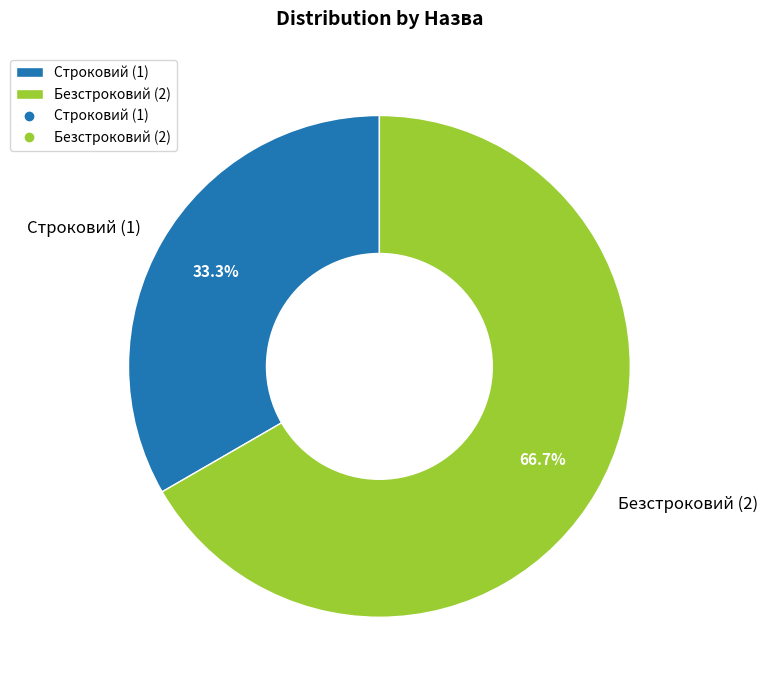

The Строковий slice represents 47% of the pie. True or false?

False